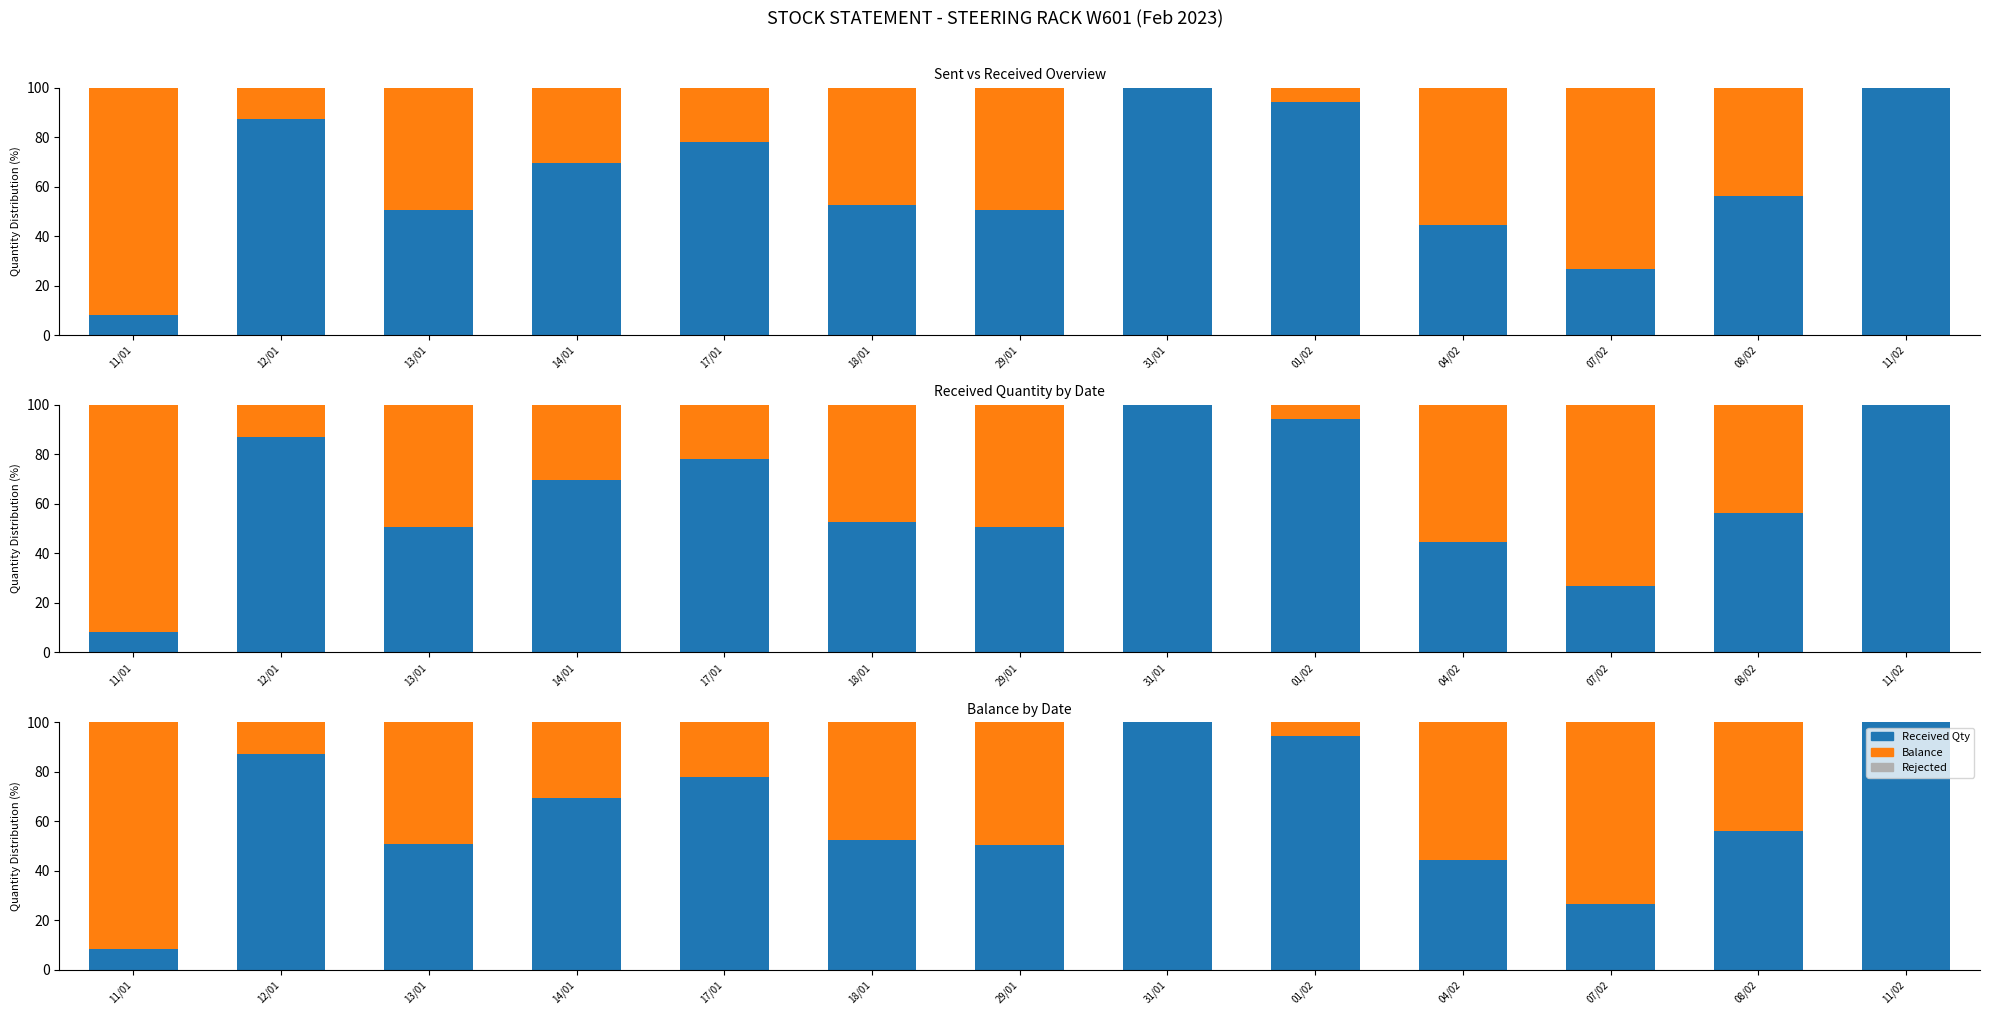

True or false: Rejected has a value of 0.0 at 18/01.

True